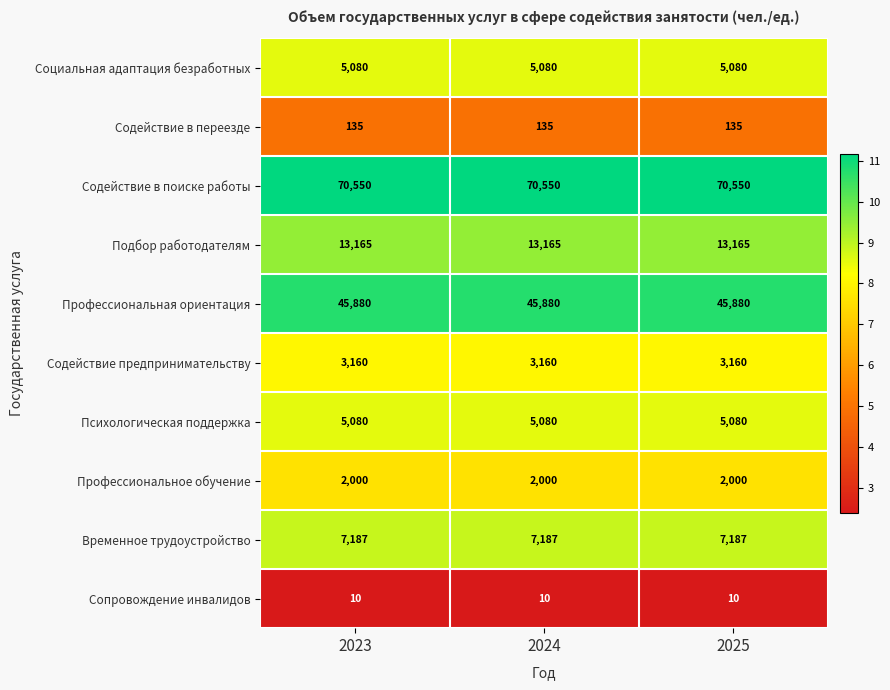

Is it true that Содействие в поиске работы equals 34158 at 2025?

False